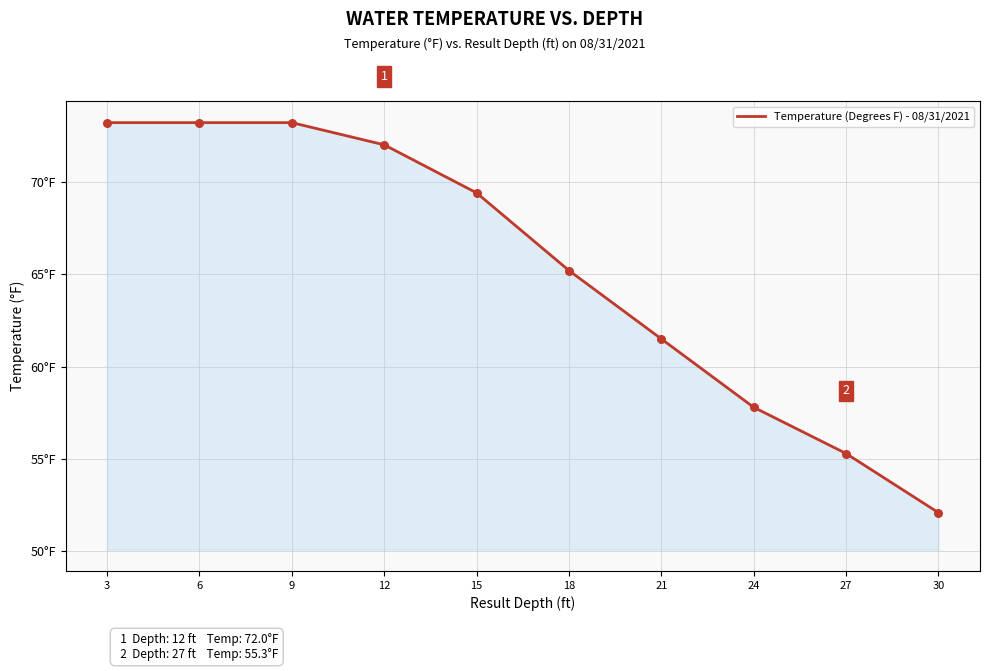

Which has a higher value, 6 or 24?

6